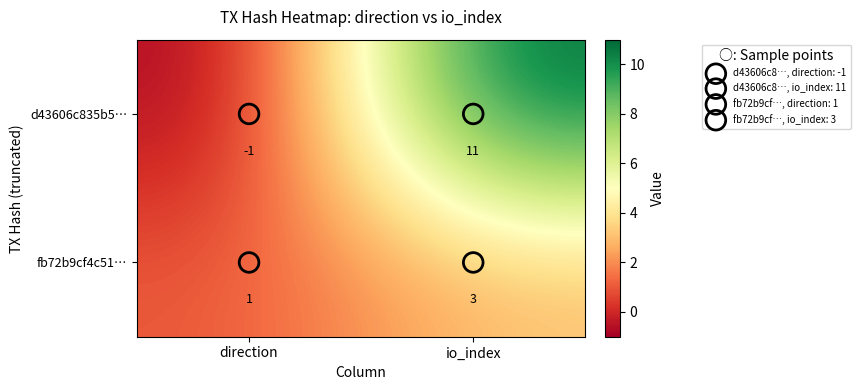

The fb72b9cf4c51… series shows 3 at io_index. True or false?

True